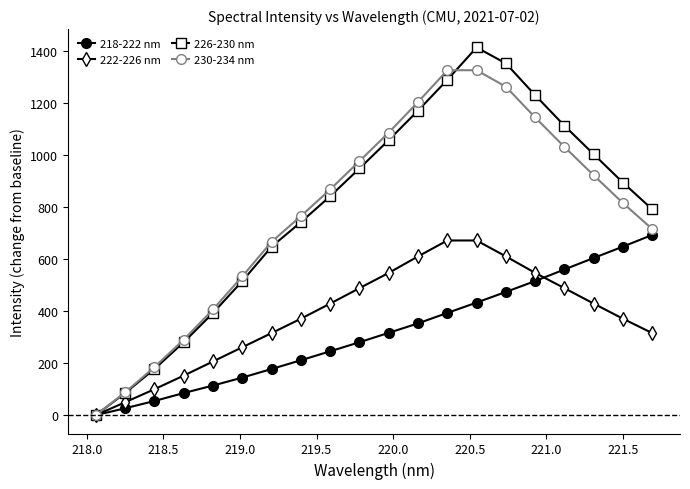

What is the value of the 218-222 nm point at the 10th from the left?

280.1